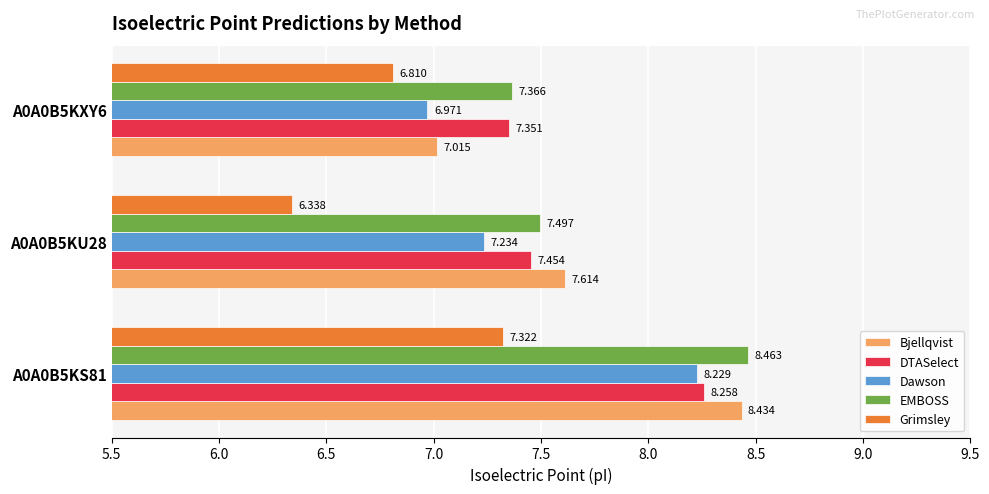

List the labels in order of Grimsley value, smallest first.

A0A0B5KU28, A0A0B5KXY6, A0A0B5KS81